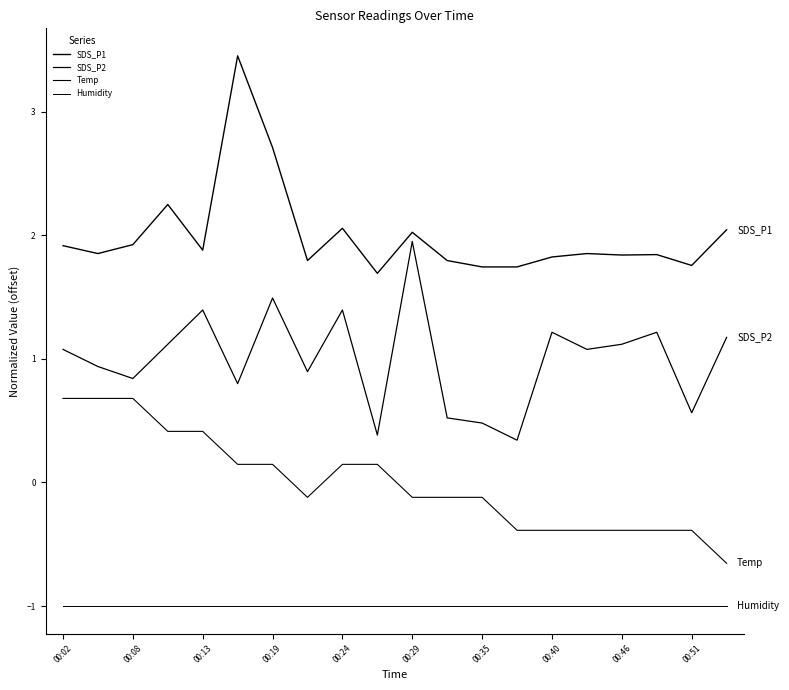

Rank the series by their average value, from lowest to highest.

Humidity, Temp, SDS_P2, SDS_P1